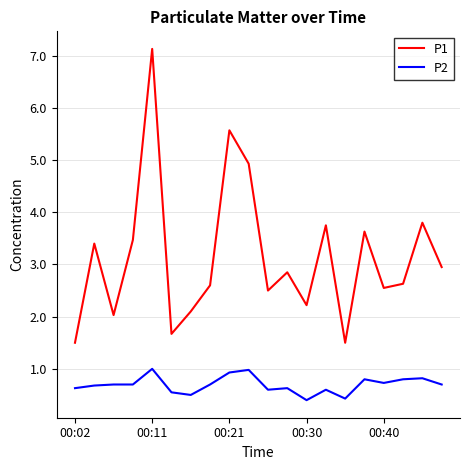

Which series has the largest range (max minus min)?

P1